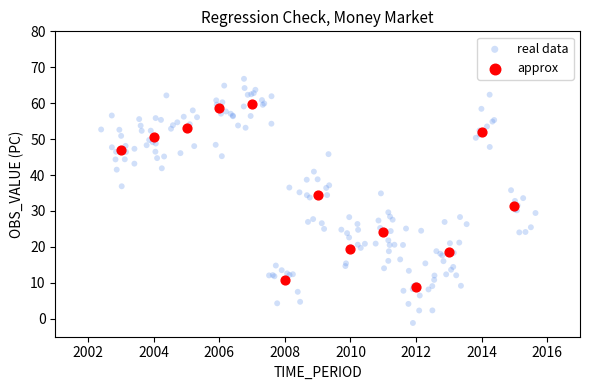

Which series has the widest spread of Y values?

real data